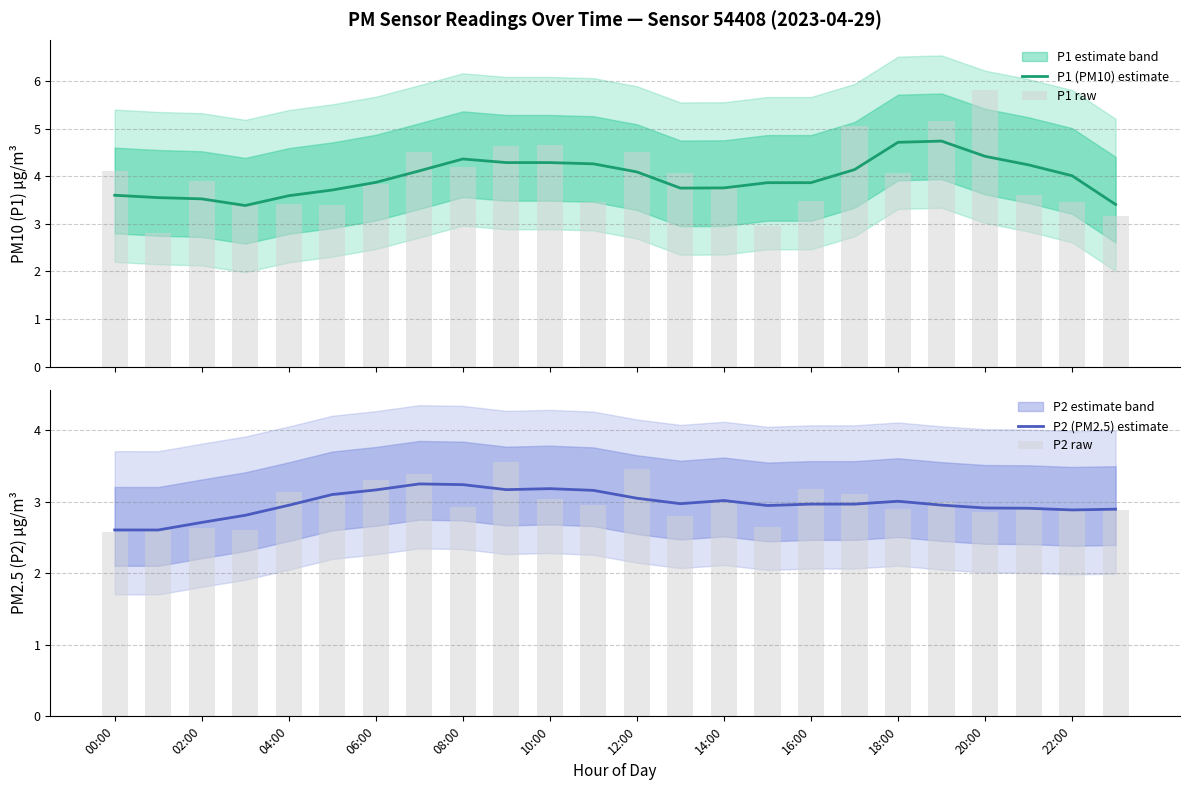

The value of P1 (PM10) estimate at 06:00 is 1.8. True or false?

False